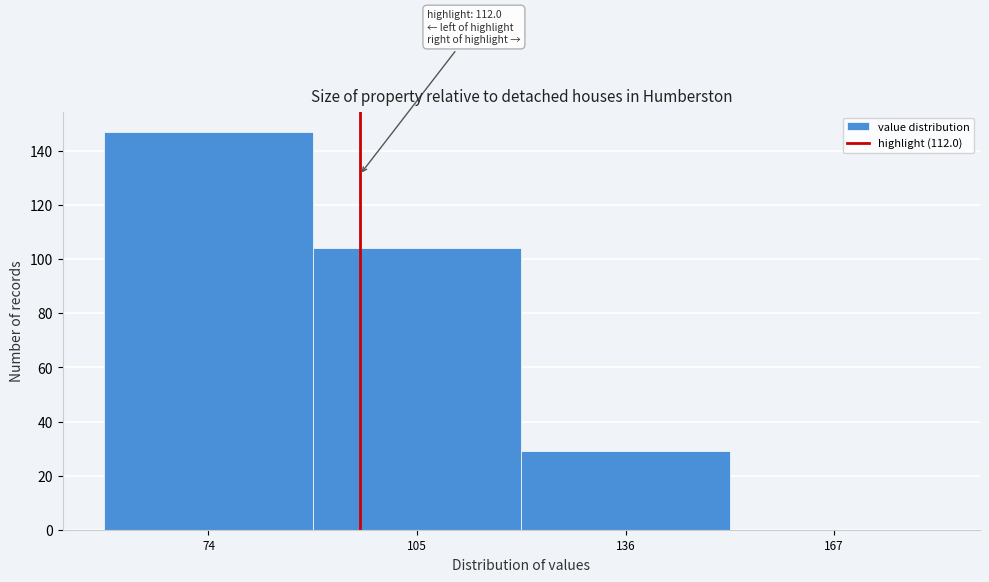

Reading left to right, list all the values displayed in this chart.

74=147	105=104	136=29	167=0